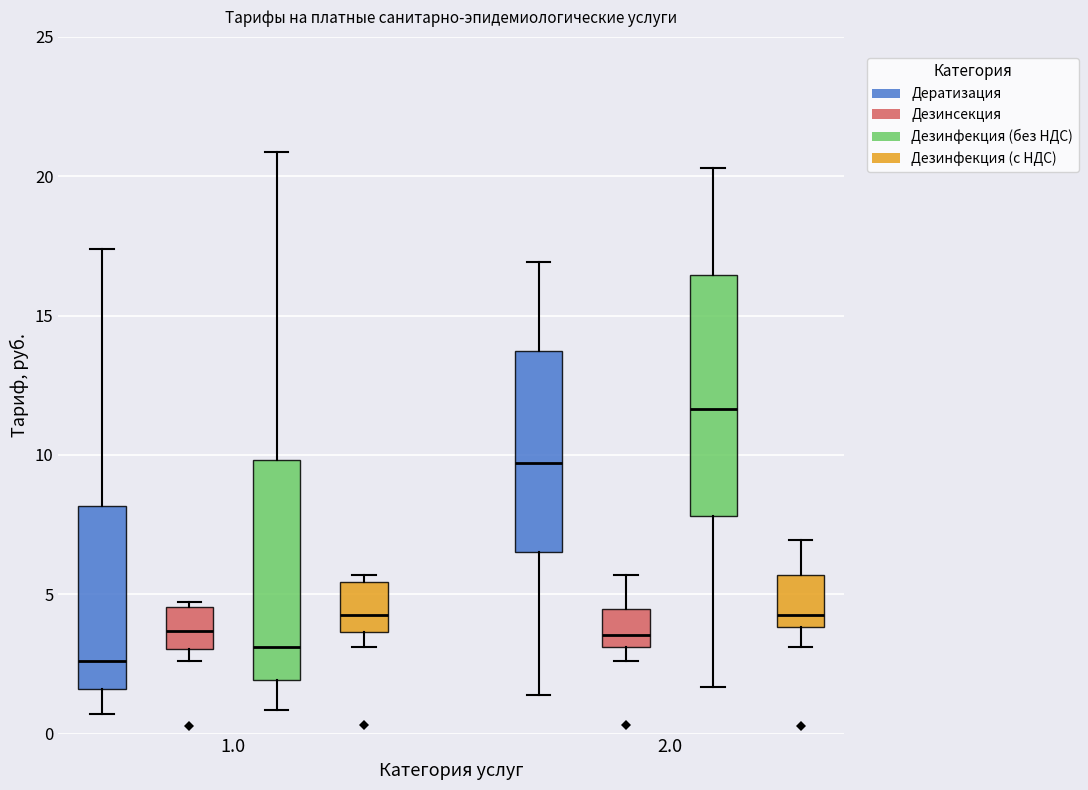

Reading left to right, read every box against the y-axis: the position of its median line, the range the box covers, and the ends of its whiskers. The values are not printed on the chart, so give them approximately, as read against the axis.

1.0 (Дератизация): median 2.5, box 1.5 to 8.0, whiskers 0.5 to 17.5
1.0 (Дезинсекция): median 3.5, box 3.0 to 4.5, whiskers 2.5 to 4.5 (just above the box's upper edge)
1.0 (Дезинфекция (без НДС)): median 3.0, box 2.0 to 10.0, whiskers 1.0 to 21.0
1.0 (Дезинфекция (с НДС)): median 4.5, box 3.5 to 5.5, whiskers 3.0 to 5.5 (just above the box's upper edge)
2.0 (Дератизация): median 9.5, box 6.5 to 13.5, whiskers 1.5 to 17.0
2.0 (Дезинсекция): median 3.5, box 3.0 to 4.5, whiskers 2.5 to 5.5
2.0 (Дезинфекция (без НДС)): median 11.5, box 8.0 to 16.5, whiskers 1.5 to 20.5
2.0 (Дезинфекция (с НДС)): median 4.5, box 4.0 to 5.5, whiskers 3.0 to 7.0